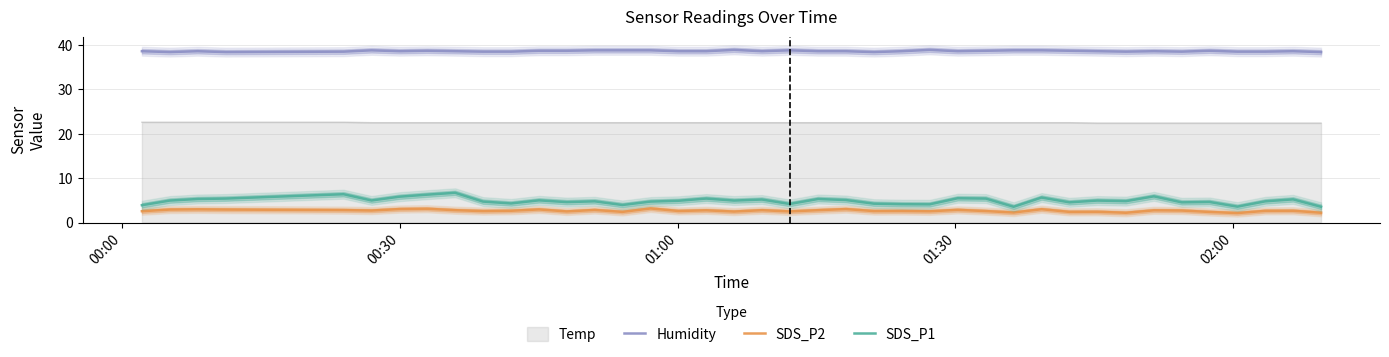

What is the highest value of the SDS_P1 series?

6.7